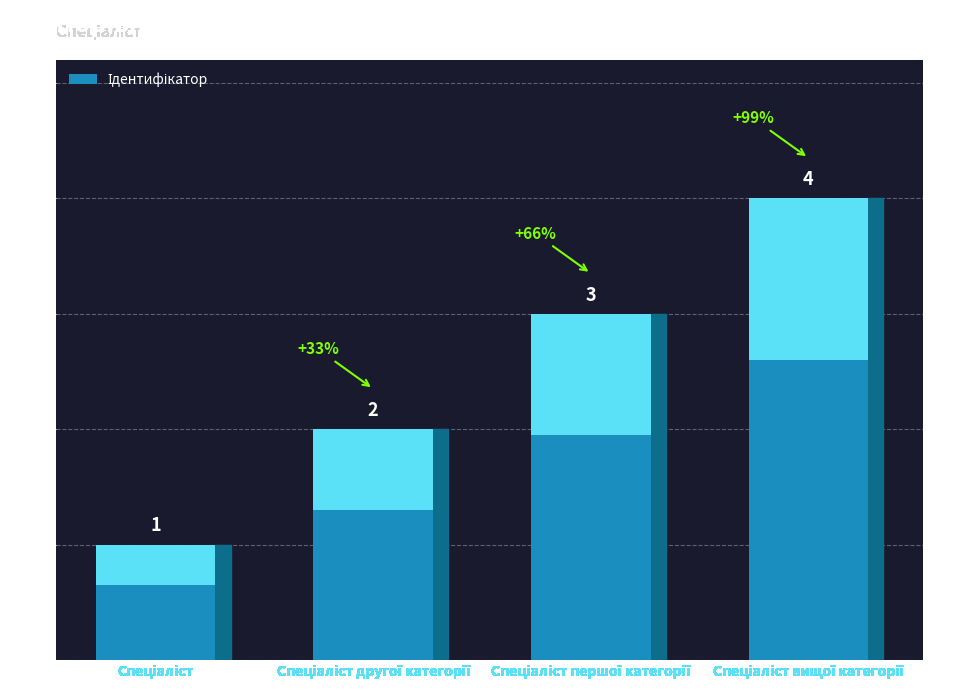

Reading left to right, what are all the values shown in this chart?

1	2	3	4